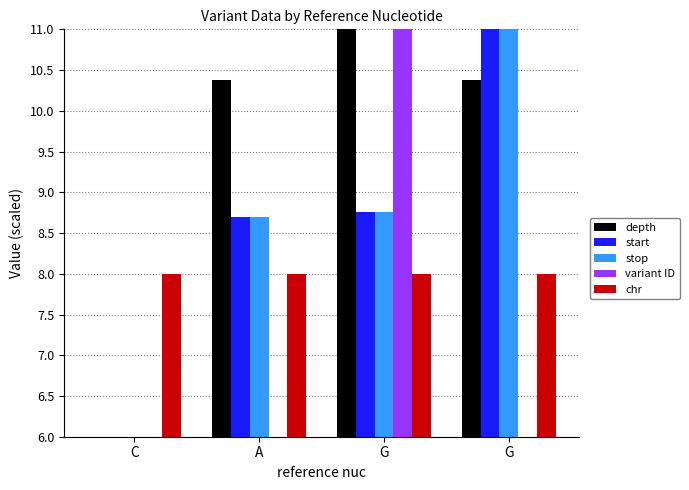

Rank the categories by chr value from lowest to highest.

C, A, G, G